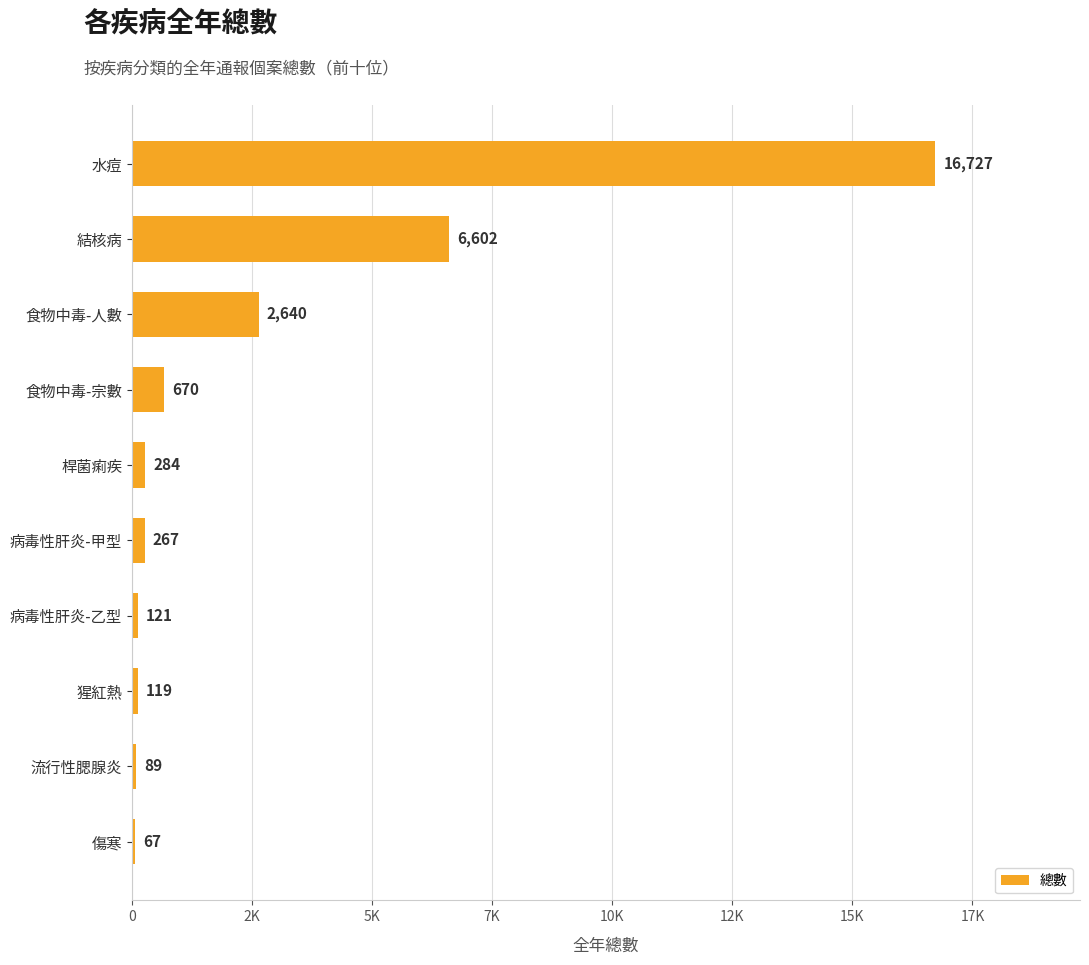

Count the number of data series in this chart.

1